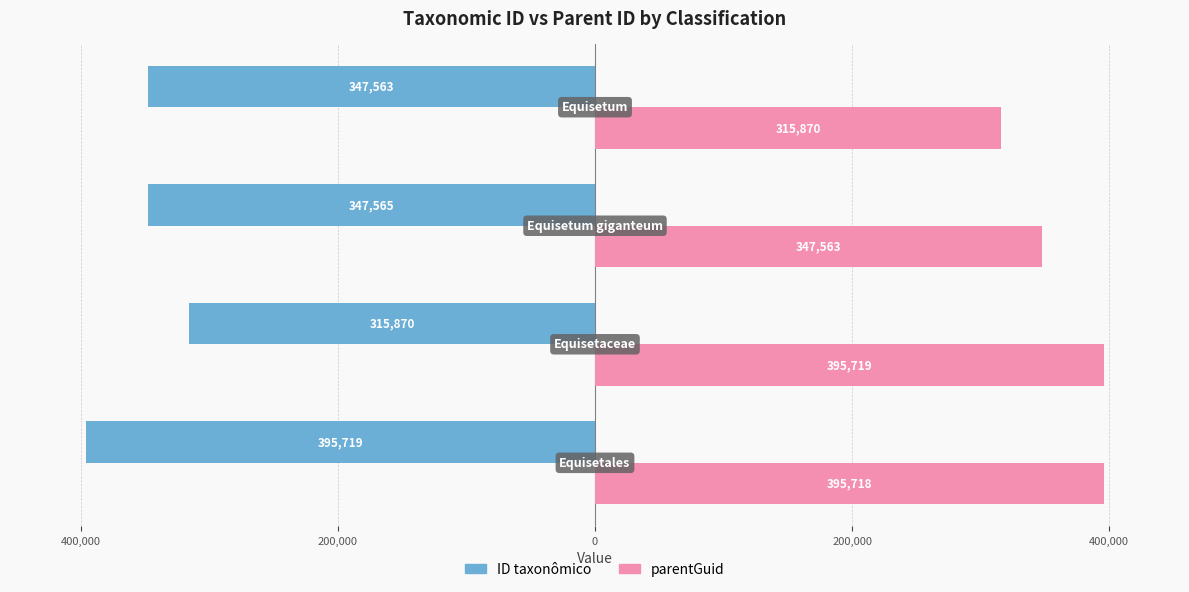

What are all the series names shown in the legend?

ID taxonômico, parentGuid